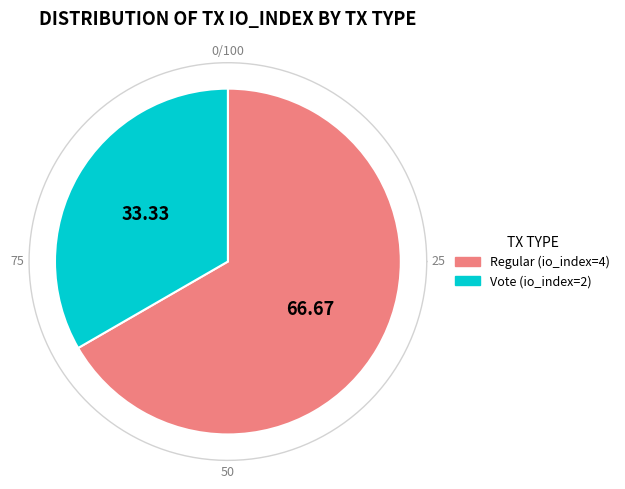

Is the sum of Regular (io_index=4) and Vote (io_index=2) greater than half?

Yes